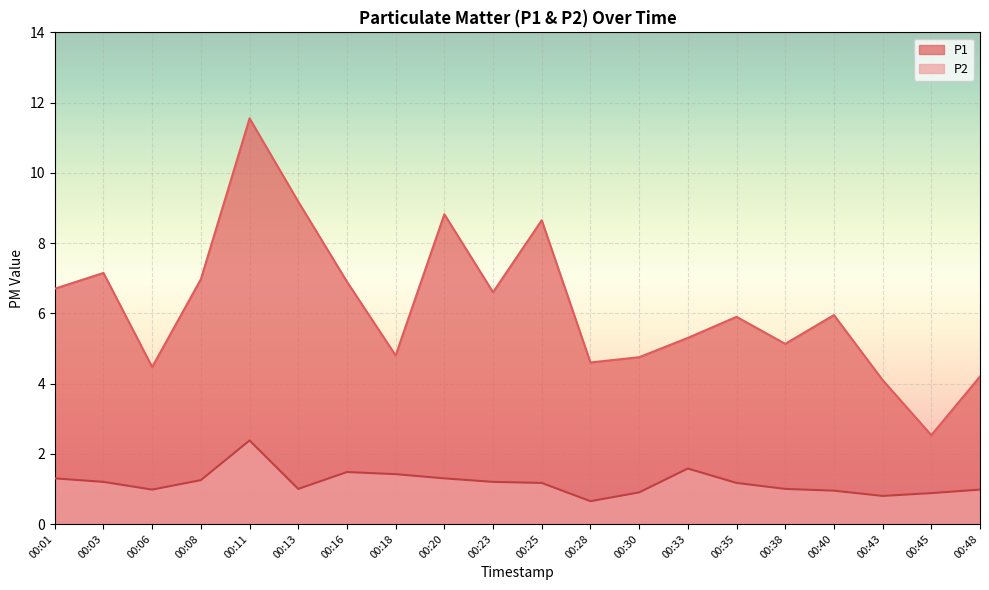

What is the difference between the second highest and minimum values in the P2 series?

0.9